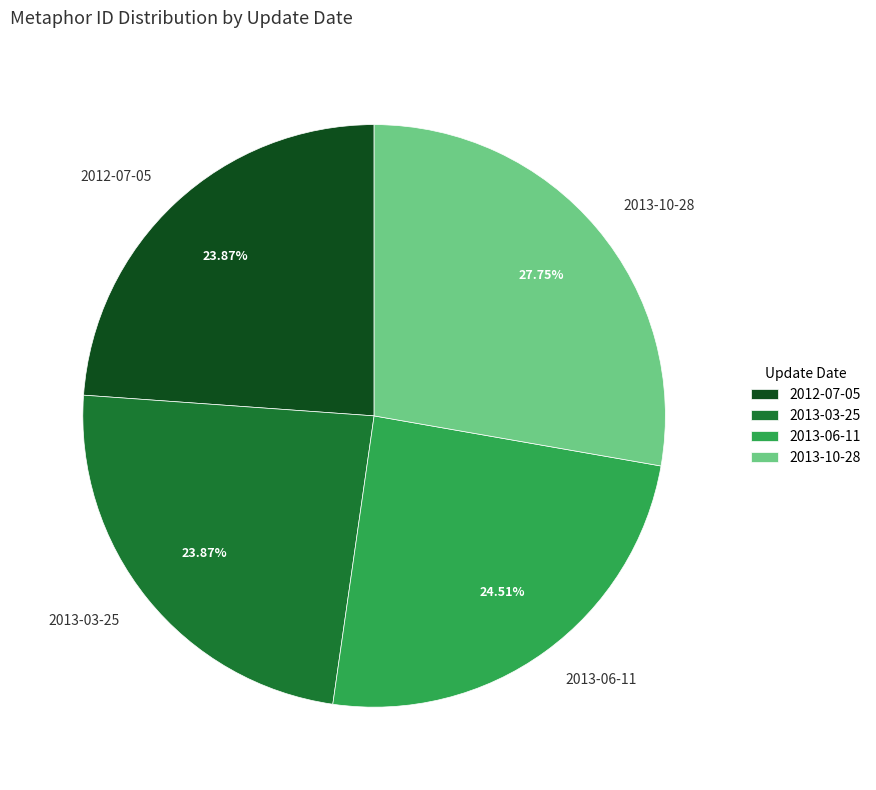

Does any single category account for the majority?

No